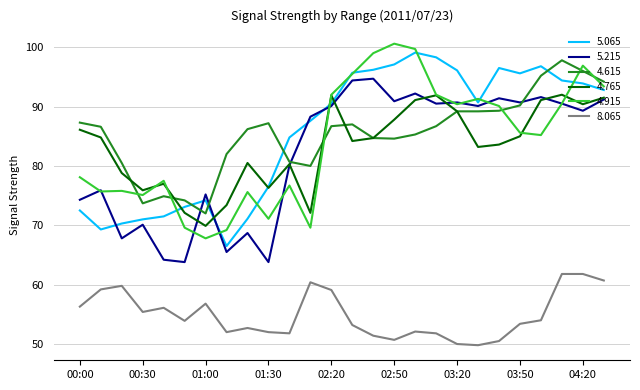

What is the smallest value displayed?

49.8